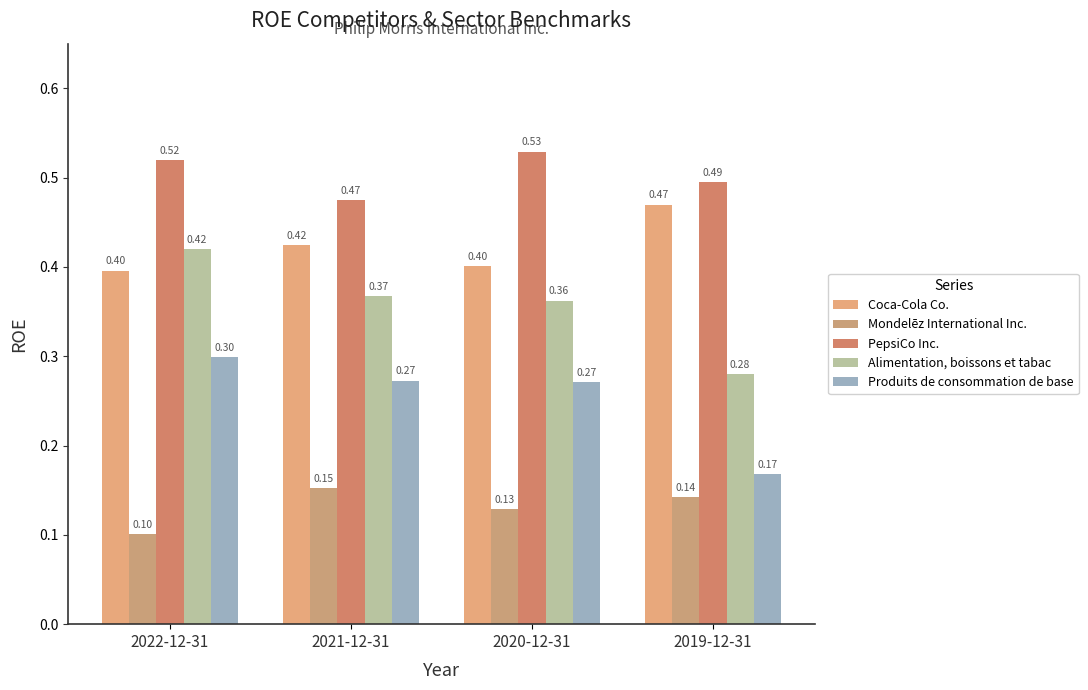

At how many categories does at least one series exceed 0?

4